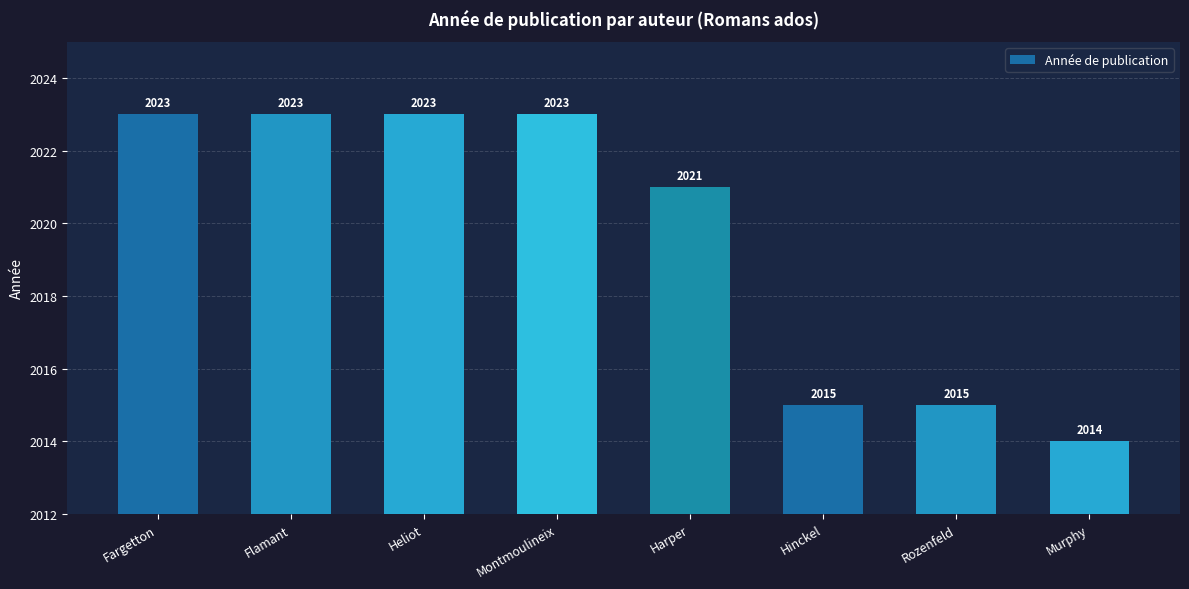

What is the average value?

2020